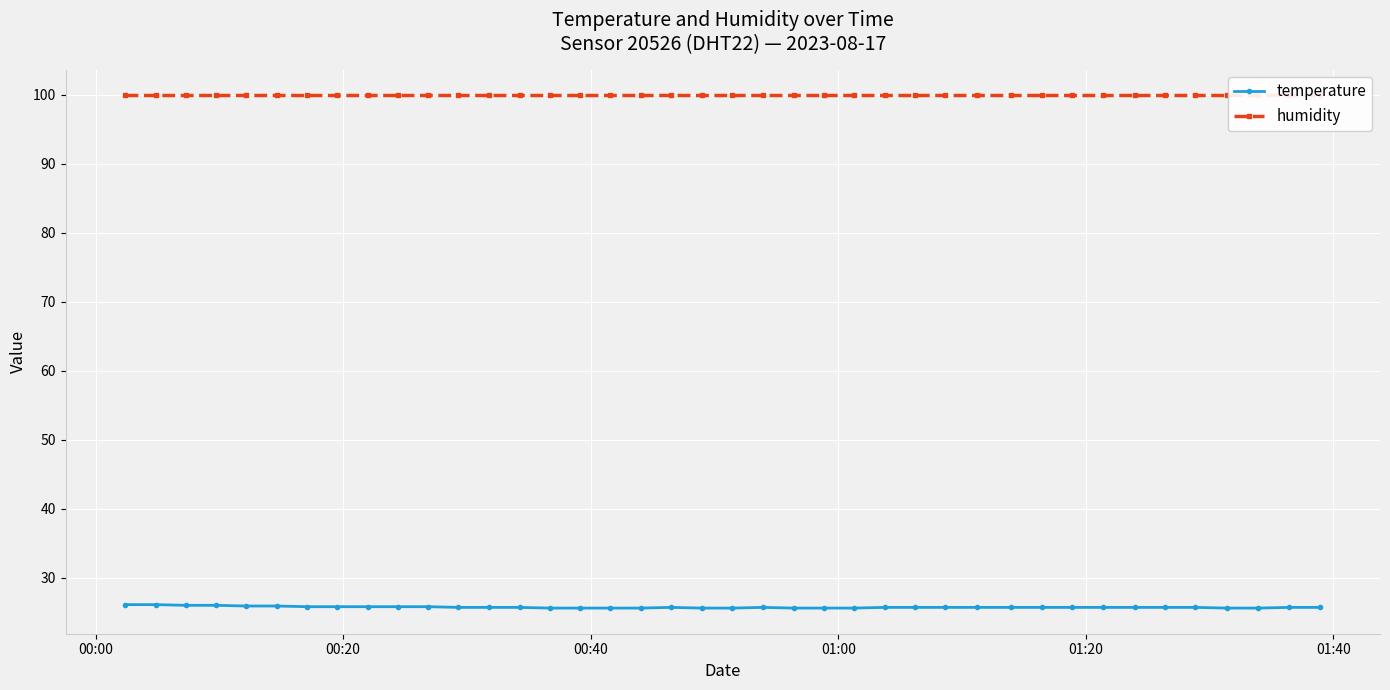

What is the minimum value for temperature?

25.6